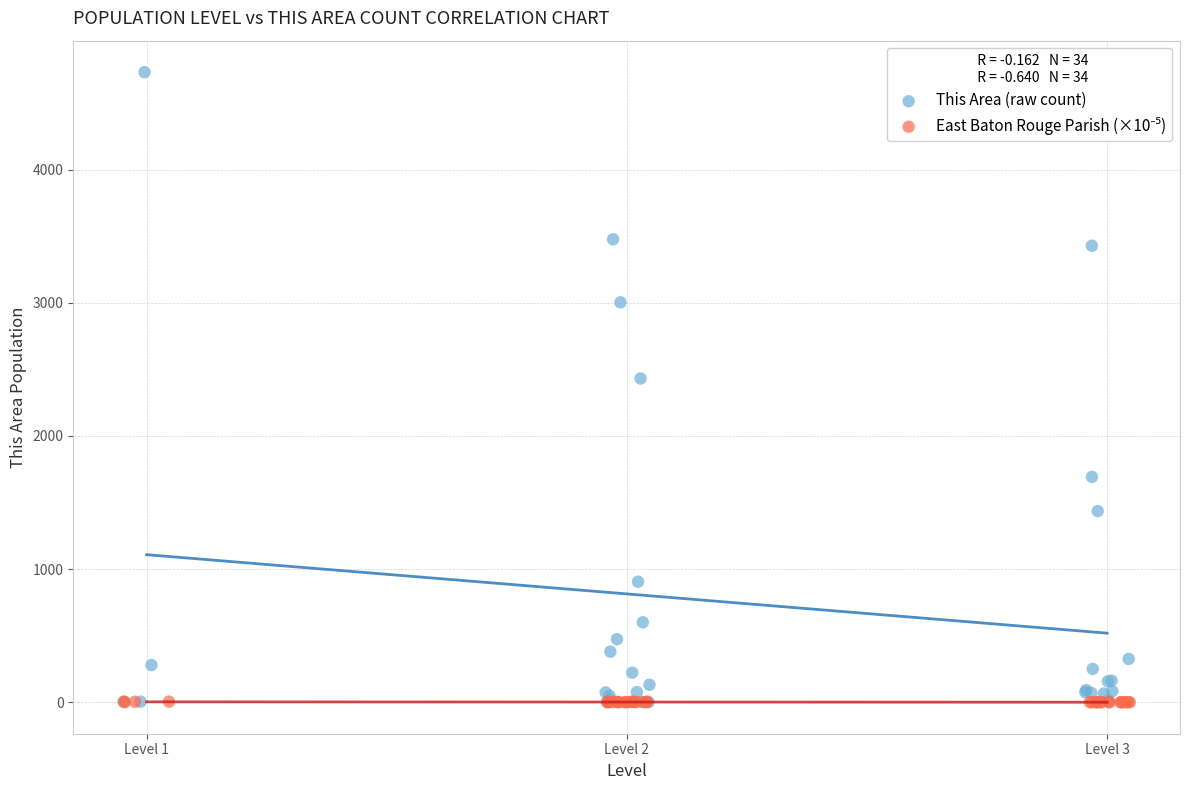

Which series reaches the maximum Y coordinate?

This Area (raw count)